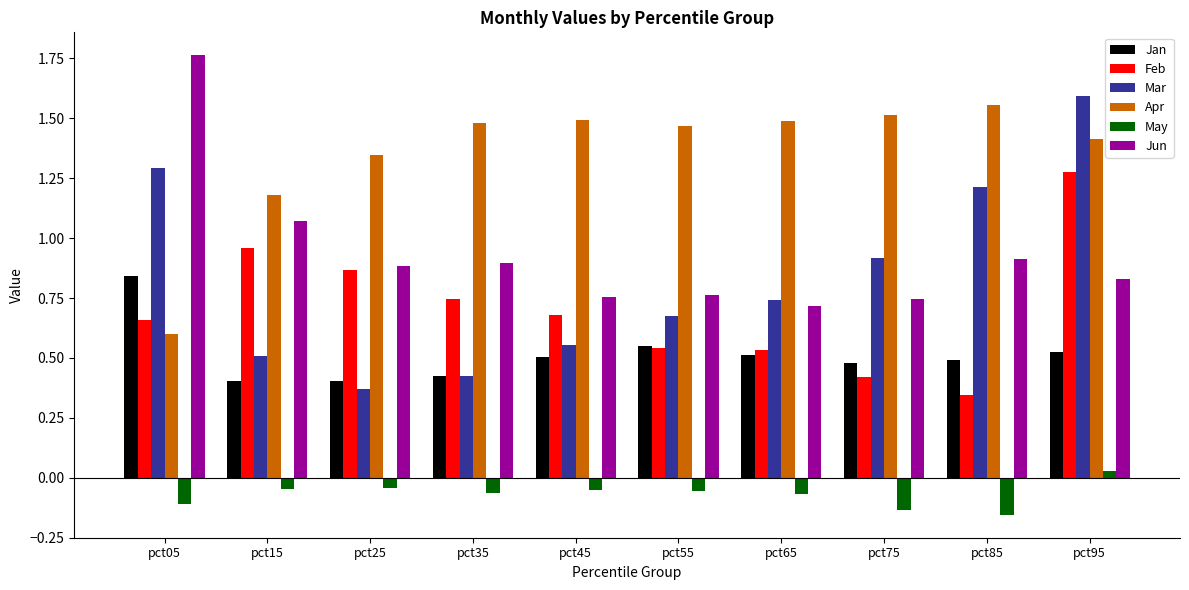

List the labels in order of Mar value, largest first.

pct95, pct05, pct85, pct75, pct65, pct55, pct45, pct15, pct35, pct25